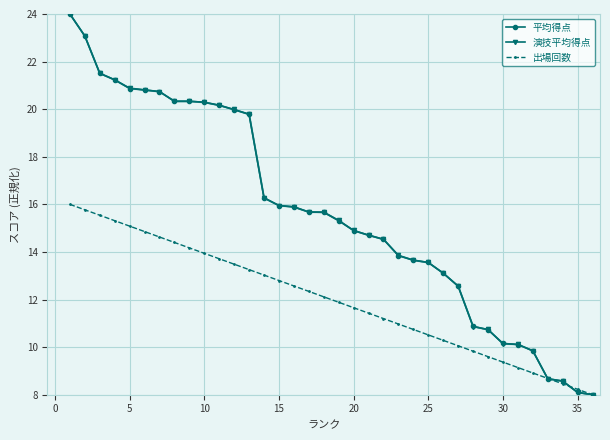

Reading left to right, list all the values displayed in this chart.

平均得点: 24.0	23.1	21.5	21.2	20.9	20.8	20.7	20.3	20.3	20.3	20.2	20.0	19.8	16.3	16.0	15.9	15.7	15.7	15.3	14.9	14.7	14.5	13.8	13.7	13.6	13.1	12.6	10.9	10.7	10.2	10.1	9.9	8.7	8.6	8.1	8.0
演技平均得点: 24.0	23.1	21.5	21.2	20.9	20.8	20.7	20.3	20.3	20.3	20.2	20.0	19.8	16.3	16.0	15.9	15.7	15.7	15.3	14.9	14.7	14.5	13.9	13.7	13.6	13.1	12.6	10.9	10.7	10.1	10.1	9.8	8.7	8.6	8.1	8.0
出場回数: 16.0	15.8	15.5	15.3	15.1	14.9	14.6	14.4	14.2	13.9	13.7	13.5	13.3	13.0	12.8	12.6	12.3	12.1	11.9	11.7	11.4	11.2	11.0	10.7	10.5	10.3	10.1	9.8	9.6	9.4	9.1	8.9	8.7	8.5	8.2	8.0